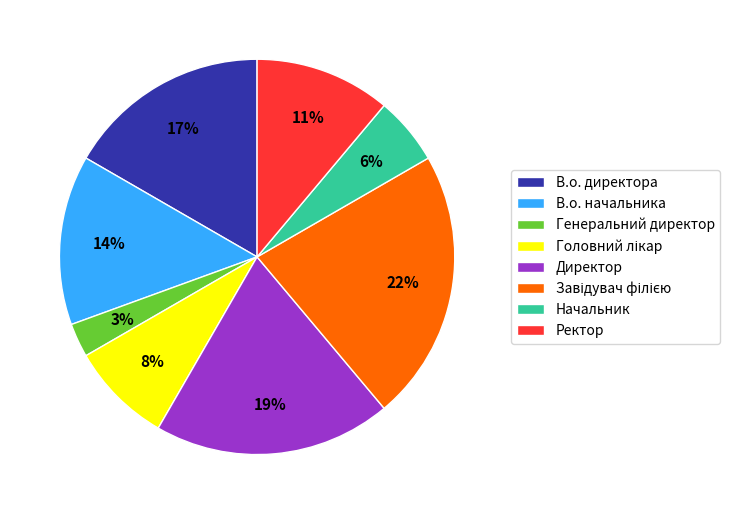

Which slice is the smallest?

Генеральний директор